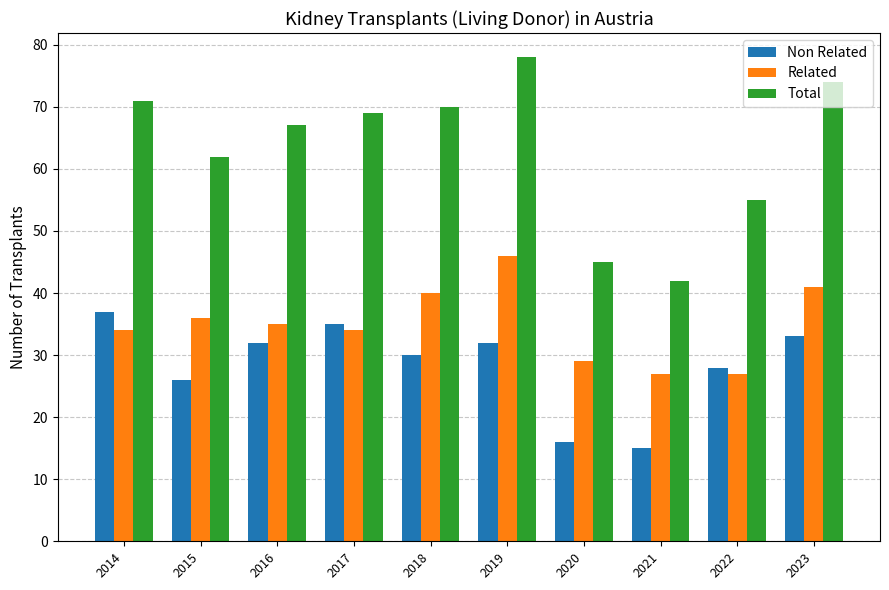

At how many categories does at least one series exceed 48?

8